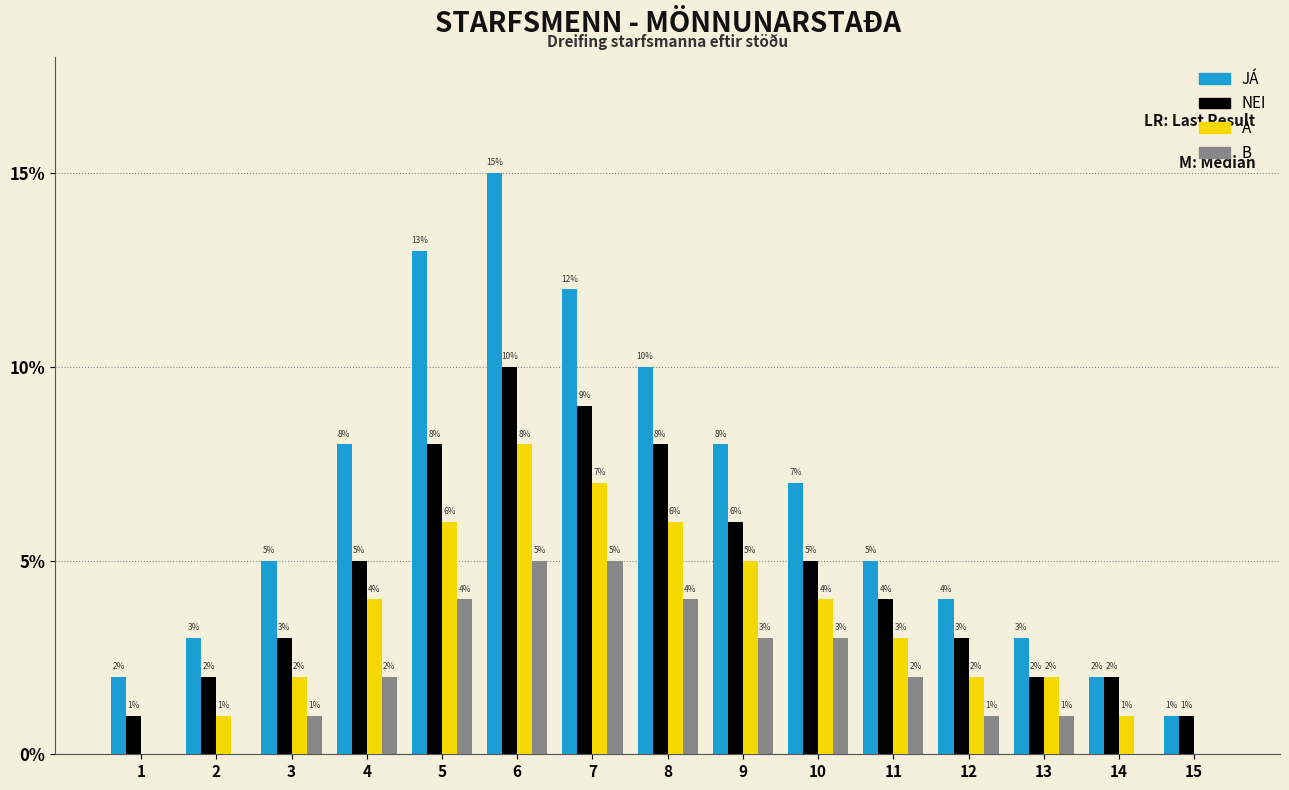

Is the value of A at 4 greater than the value of B at 15?

Yes